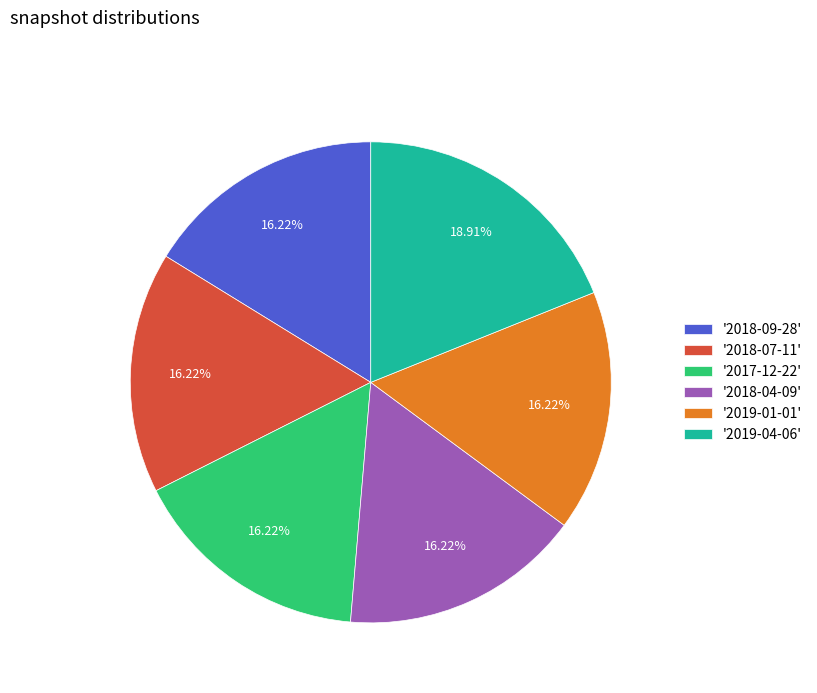

Do '2017-12-22' and '2019-04-06' together represent more than half of the pie?

No